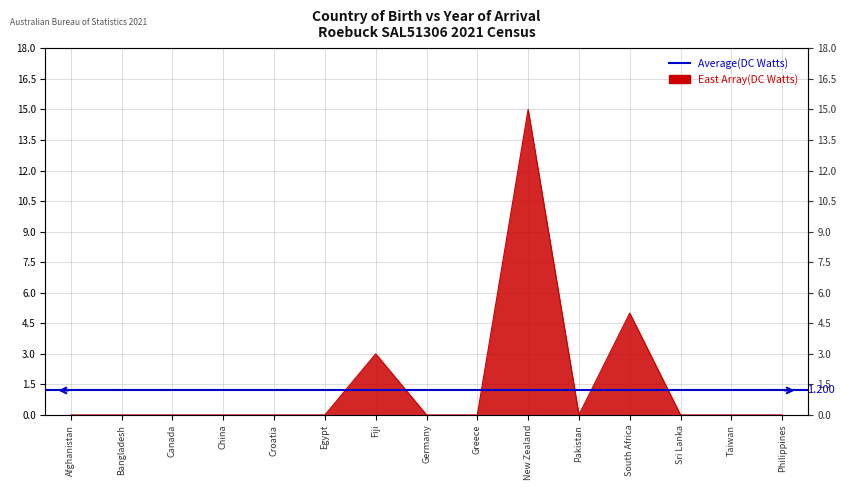

The value at Egypt is 6. True or false?

False